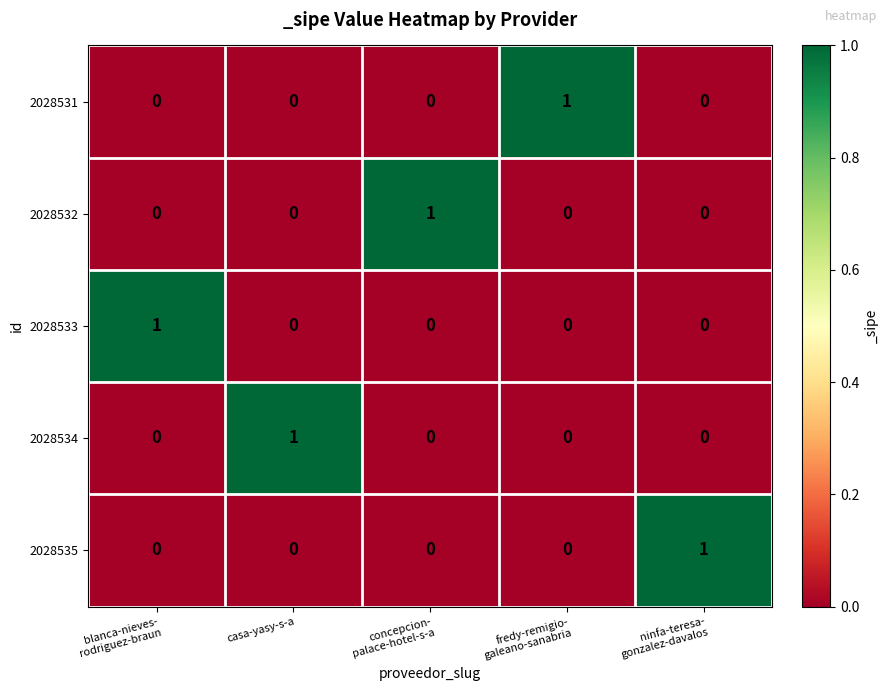

How many positive values does the 2028534 series have?

1